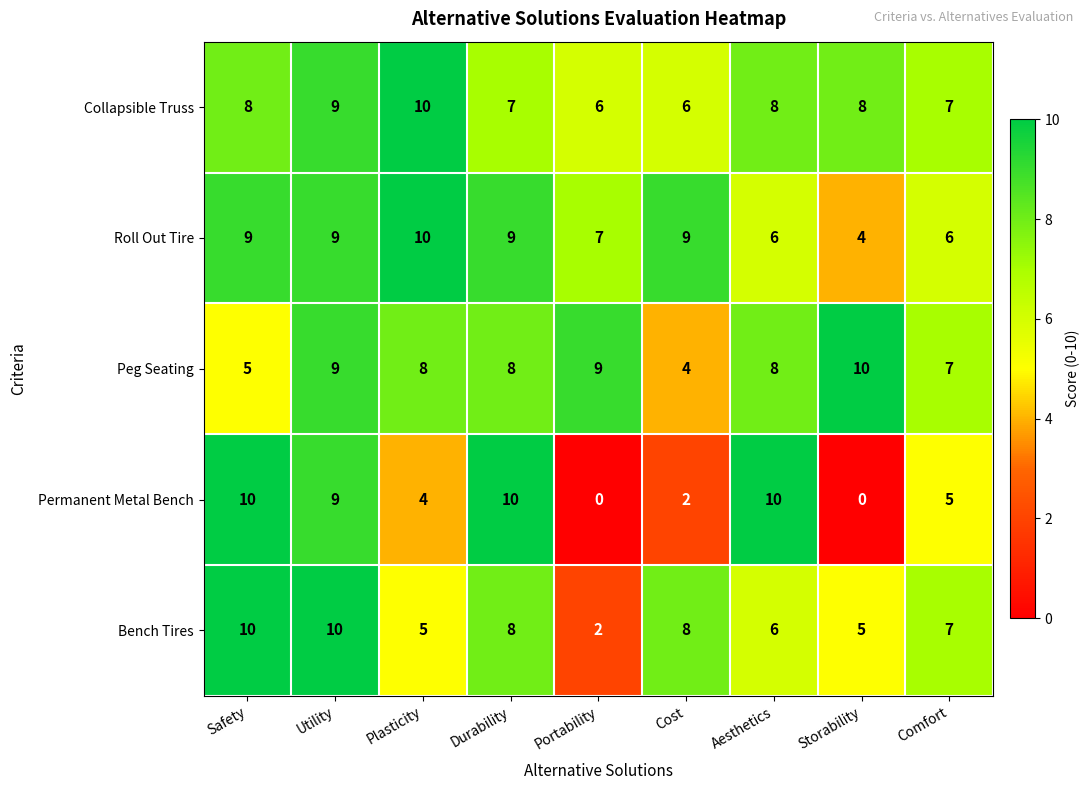

What is the maximum value shown in the chart?

10